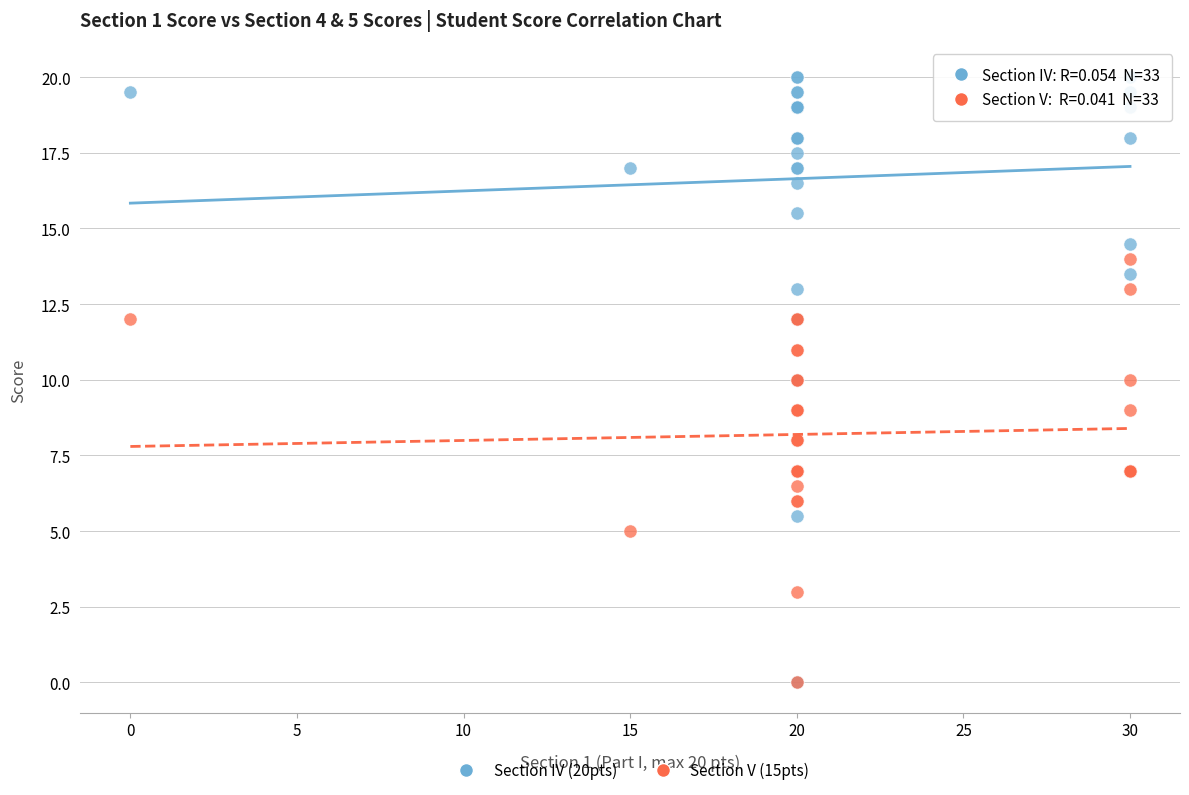

What are all the series names shown in the legend?

Section IV (20pts), Section V (15pts)